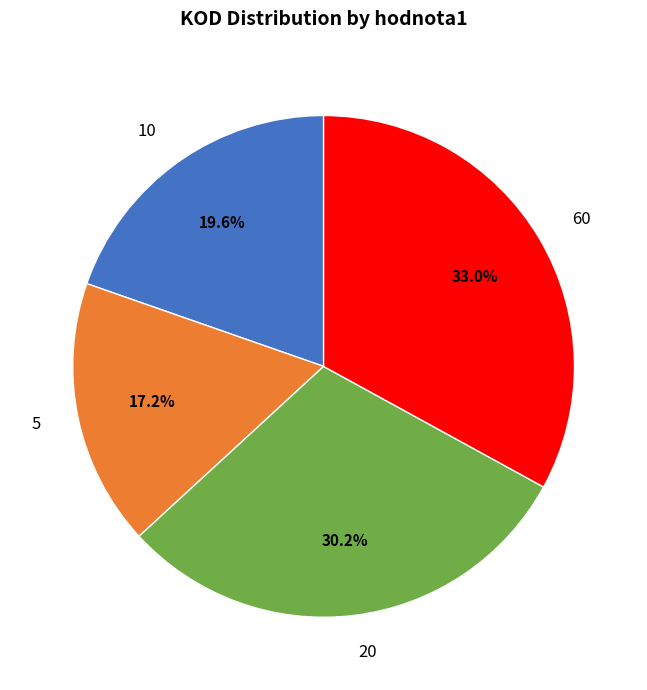

Rank the categories by value from highest to lowest.

60, 20, 10, 5